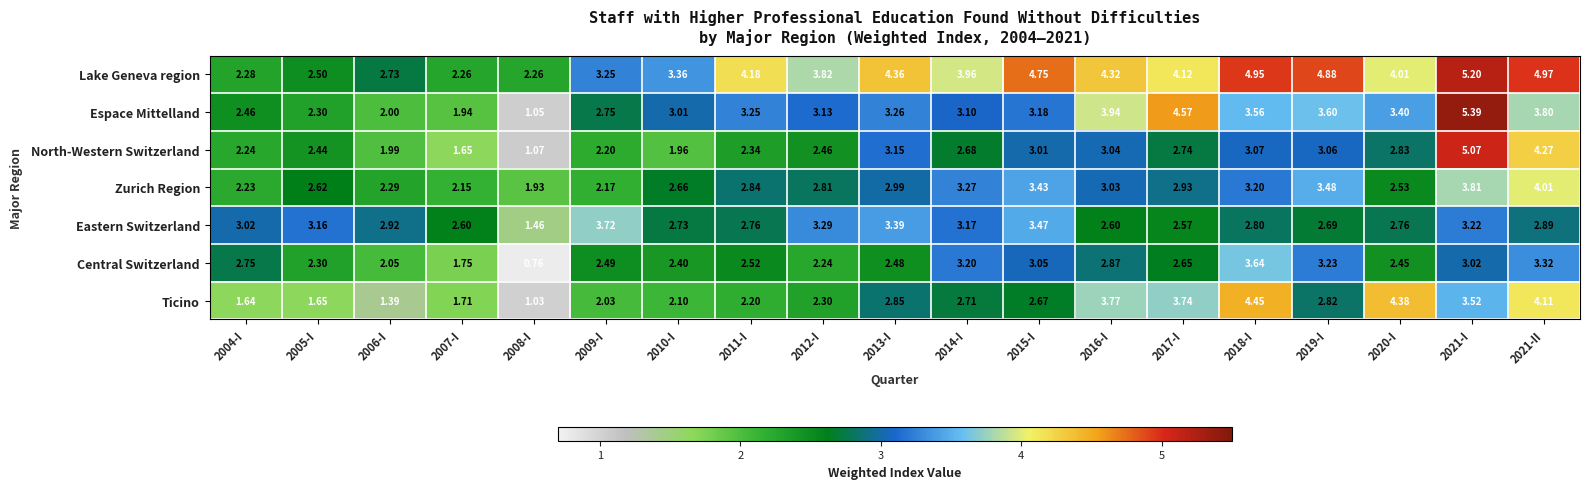

Is the value of Lake Geneva region at 2008-I greater than the value of North-Western Switzerland at 2012-I?

No